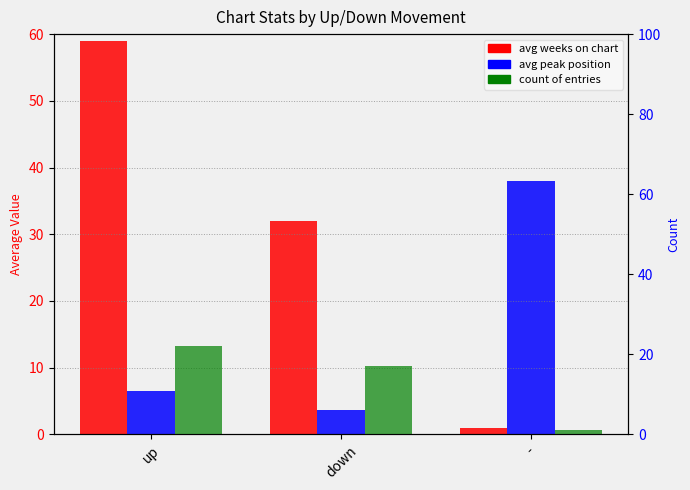

What is the spread (max minus min) of values at down?

28.4